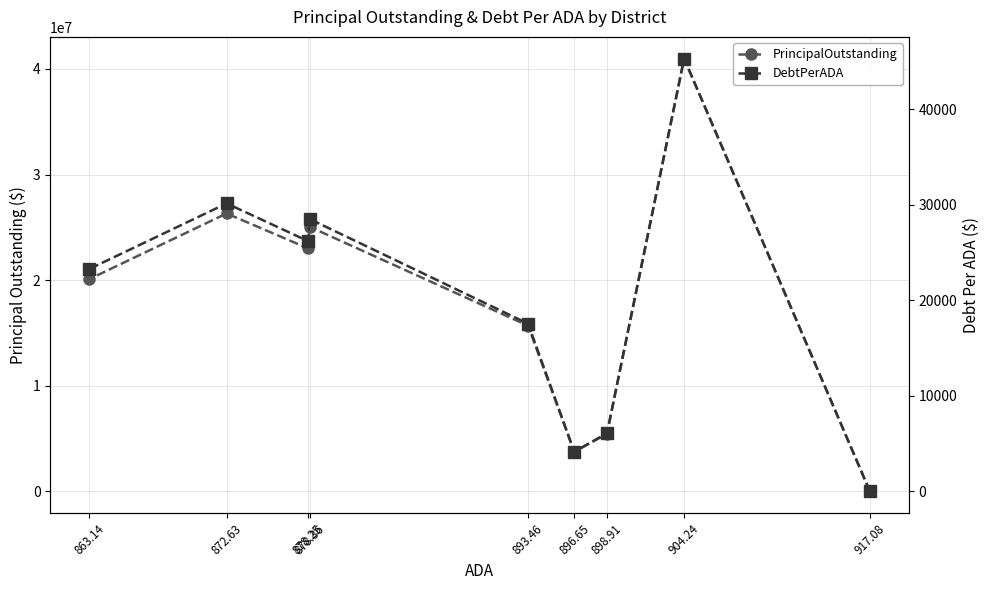

At which label does PrincipalOutstanding first exceed 20104000?

904.24